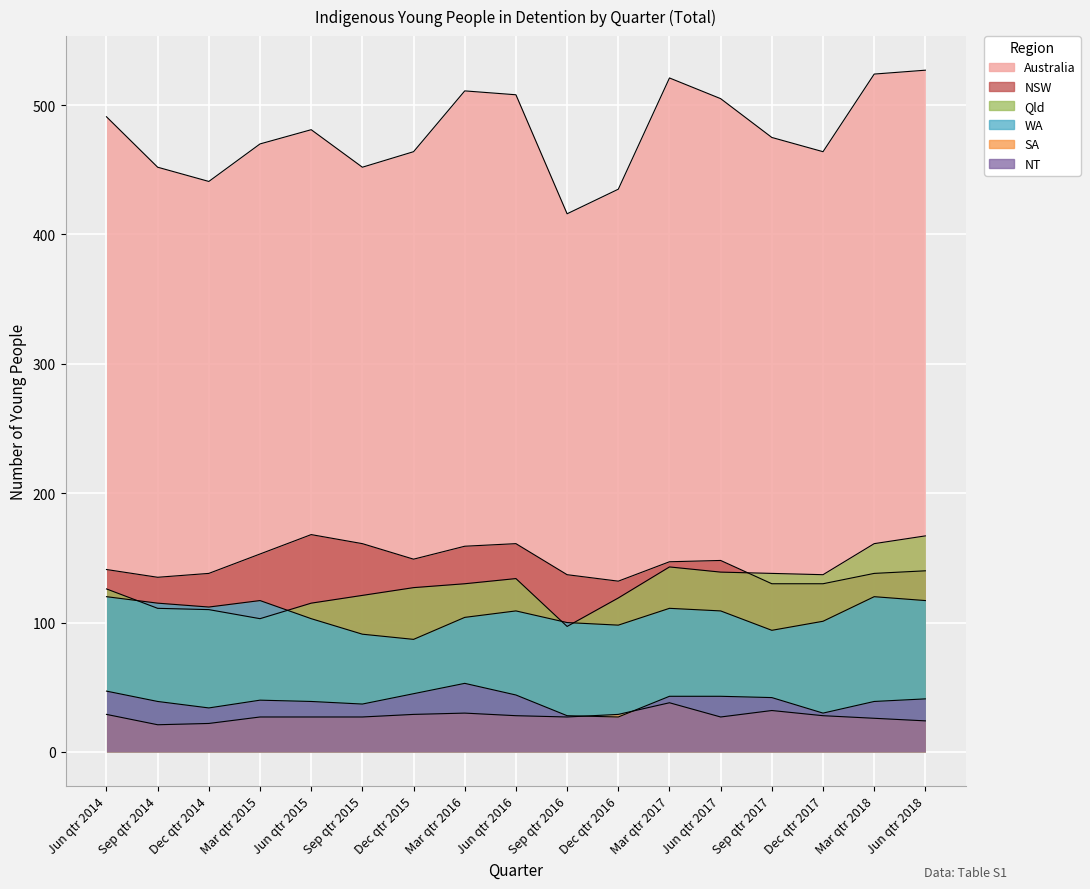

How many intersections are there between NT and SA?

2